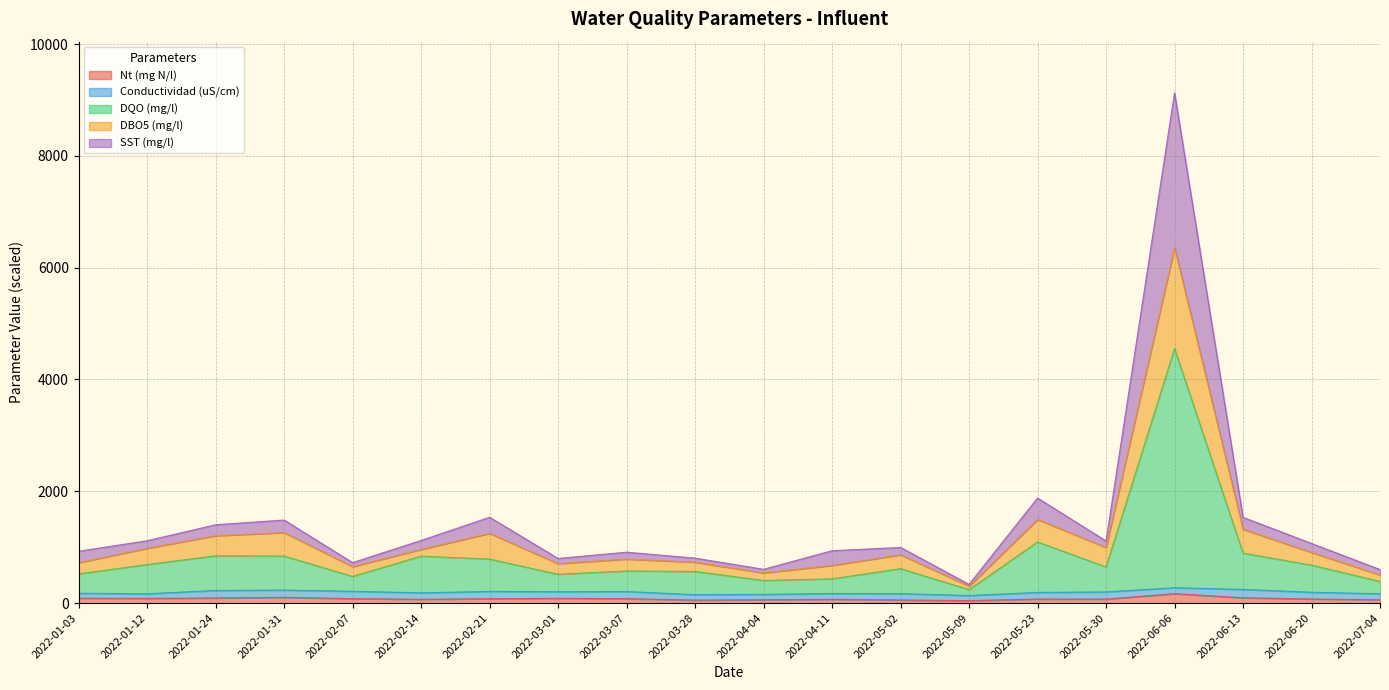

True or false: SST (mg/l) and DBO5 (mg/l) cross at least once.

False